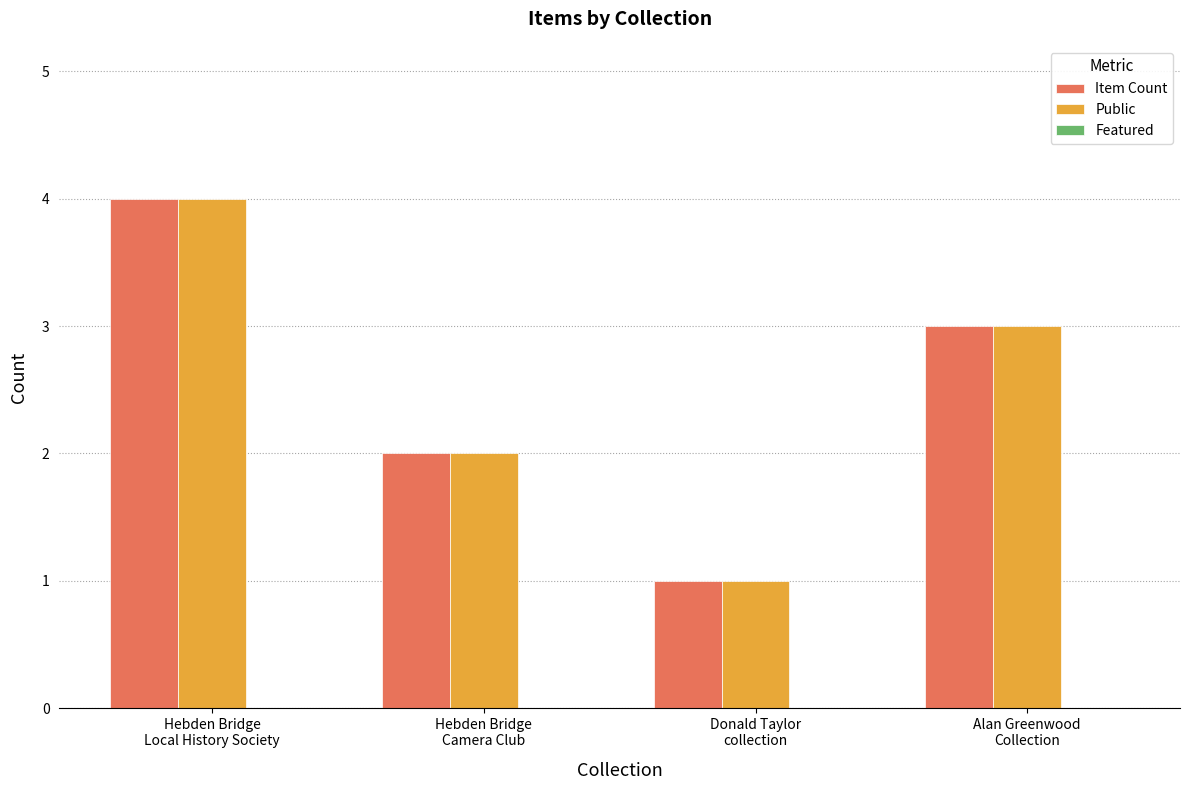

What is the maximum value for Public?

4